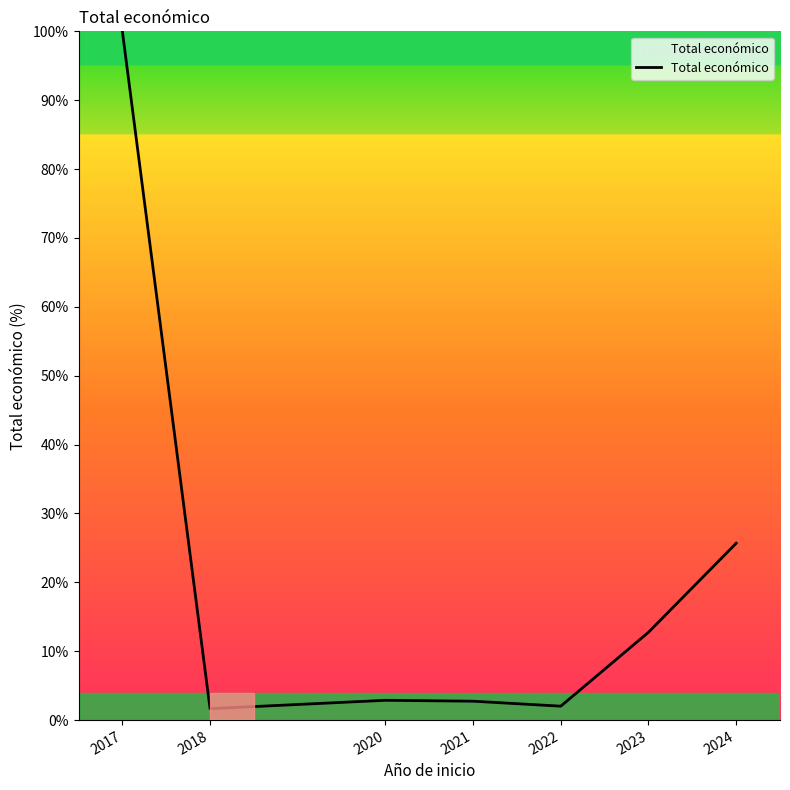

Approximately how many times larger is the value at 2020 compared to 2022?

1.4